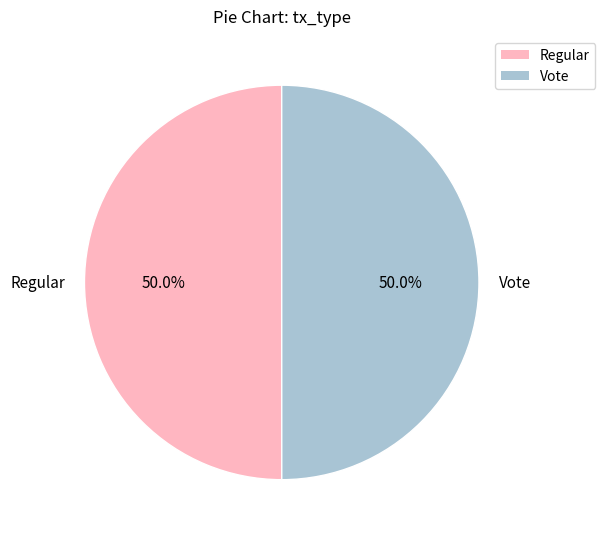

What is the ratio of the value at Vote to the value at Regular?

1.0